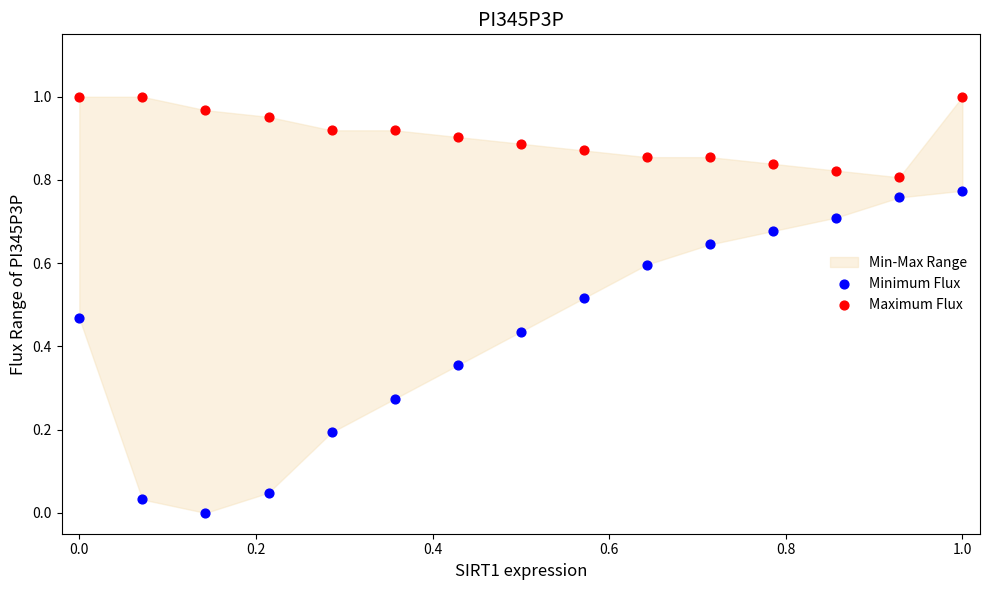

Which series reaches the maximum Y coordinate?

Maximum Flux